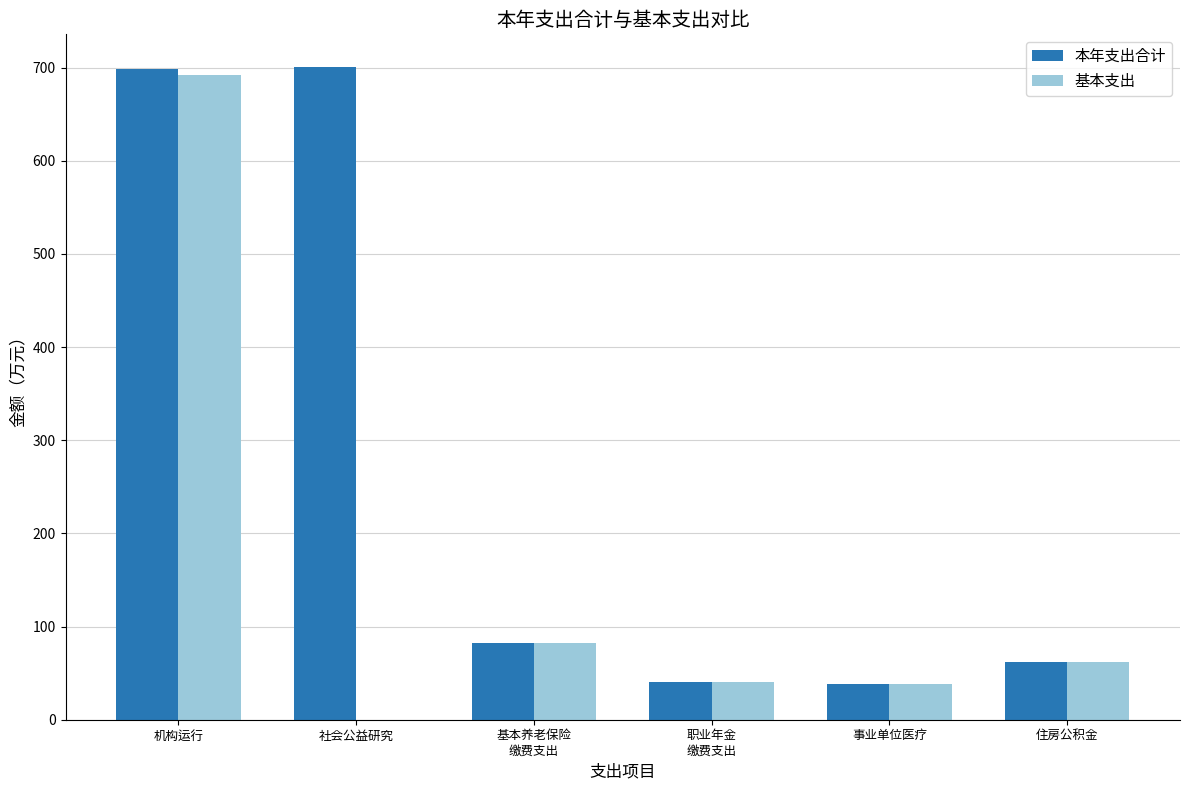

Is it true that 基本支出 equals 37.9 at 事业单位医疗?

True